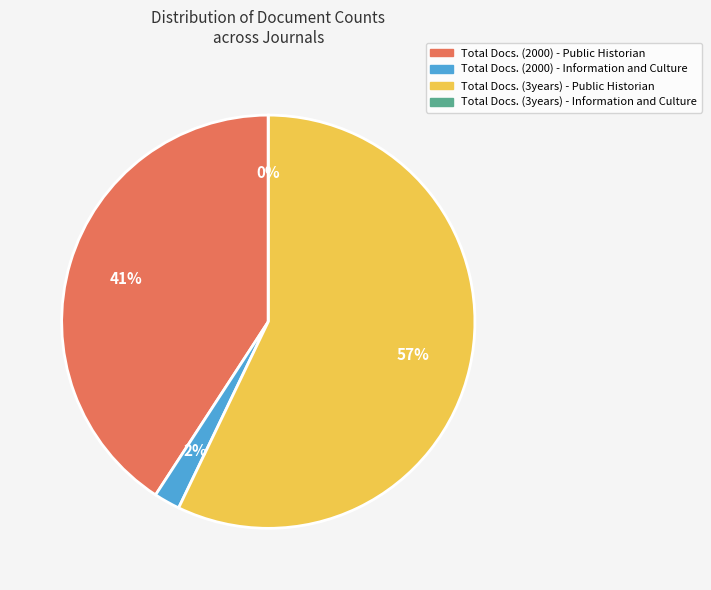

Which category has the smallest portion of the pie?

Total Docs. (3years) - Information and Culture